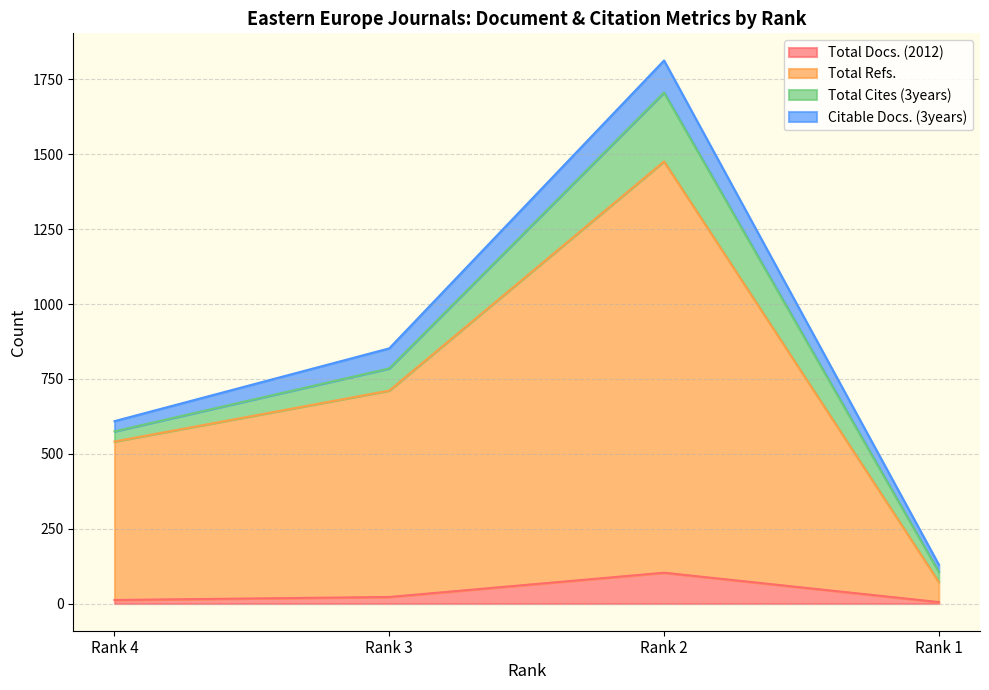

How many data points in Total Docs. (2012) are less than 22?

2